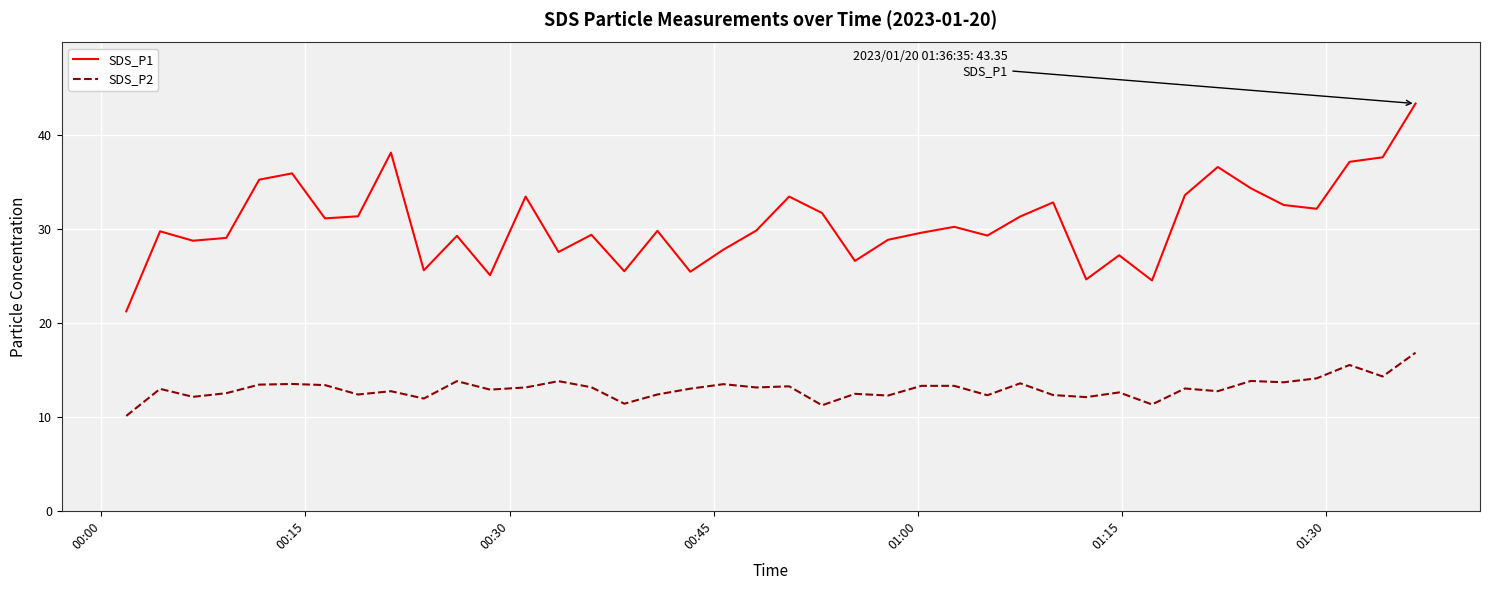

Rank the series by their average value, from highest to lowest.

SDS_P1, SDS_P2